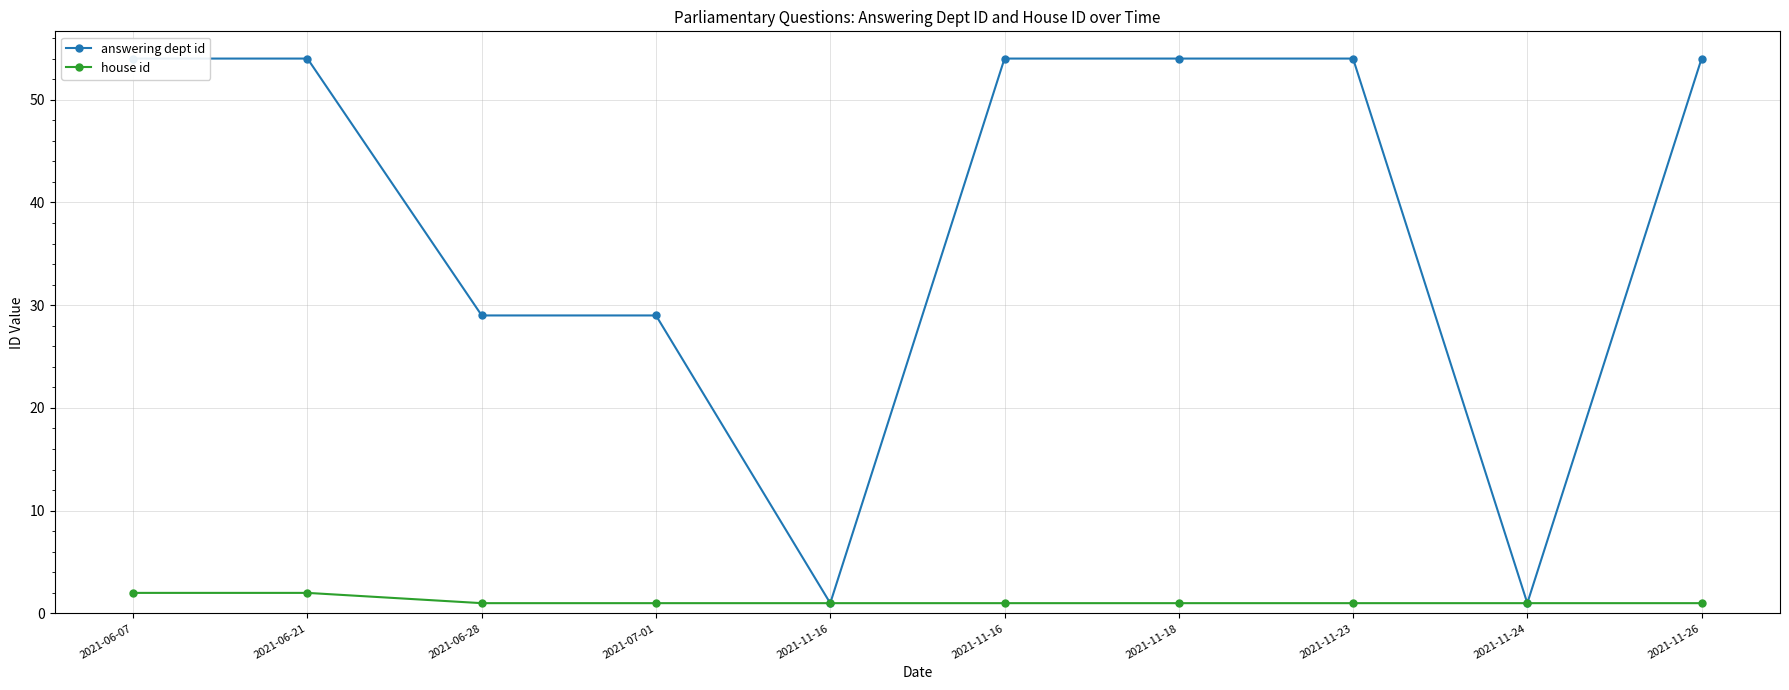

What is the greatest value displayed?

54